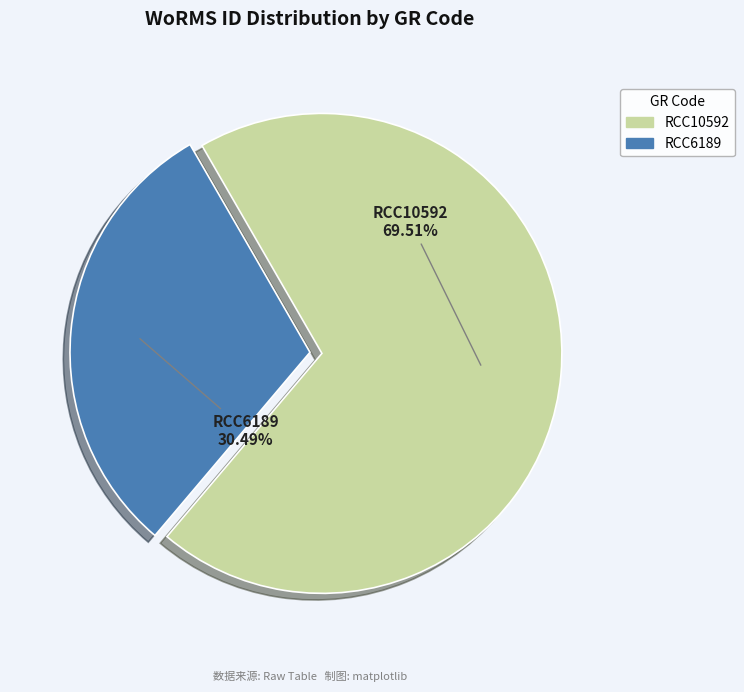

The RCC10592 slice represents 84% of the pie. True or false?

False